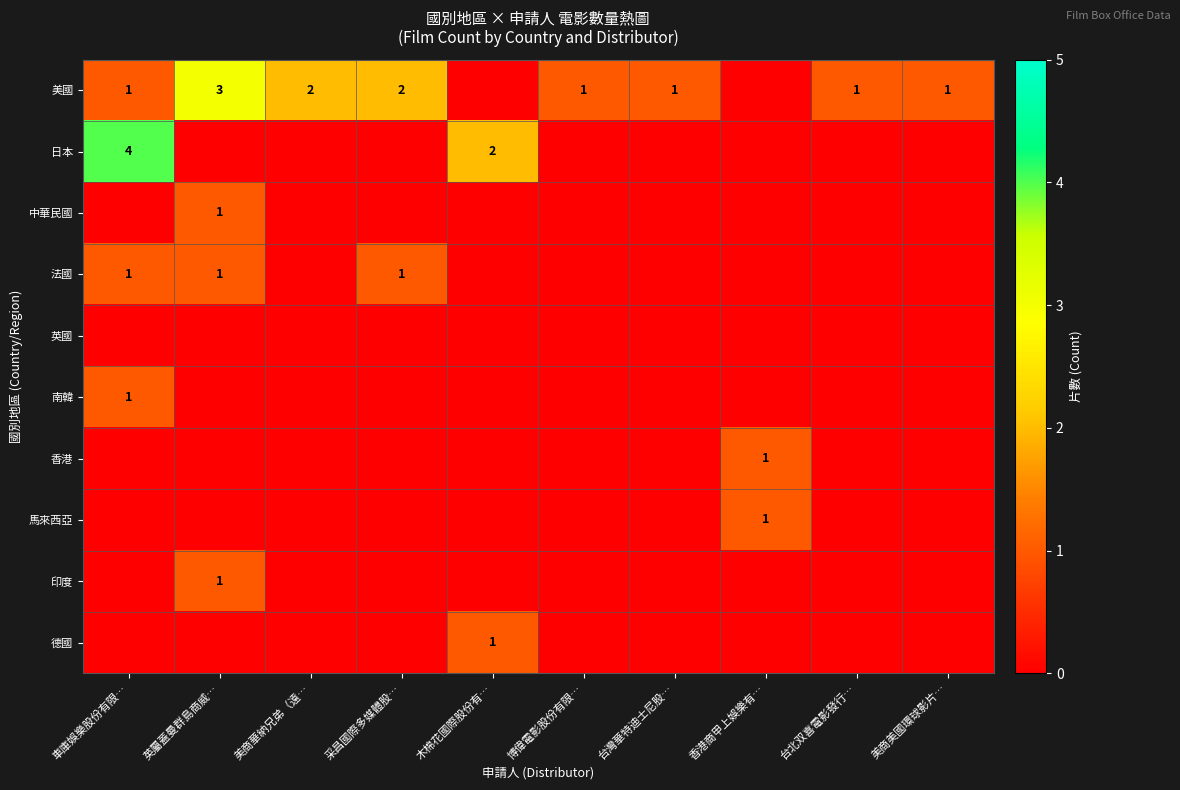

True or false: 法國 has a value of 1 at 英屬蓋曼群島商威….

True